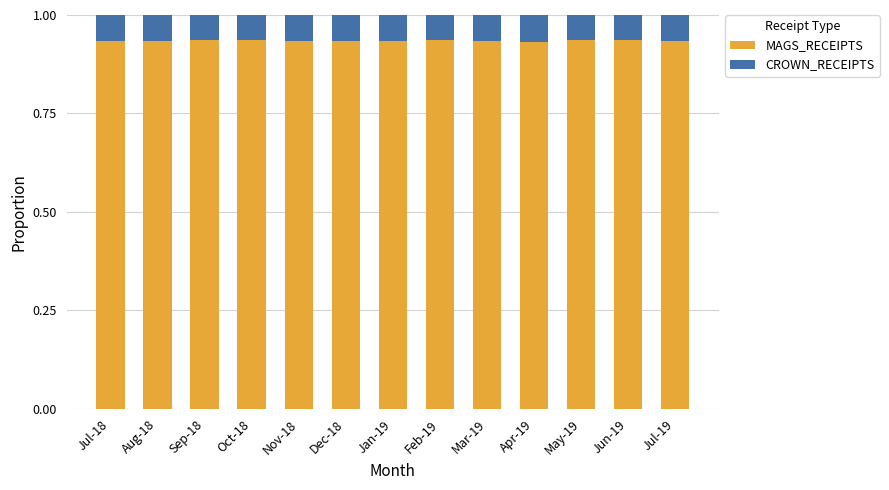

True or false: MAGS_RECEIPTS has a value of 0.3 at Mar-19.

False